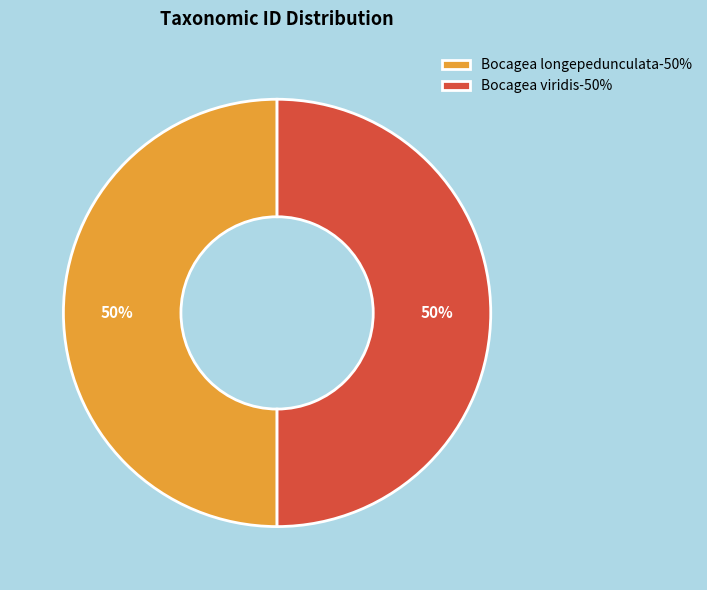

Count the number of slices in the pie.

2